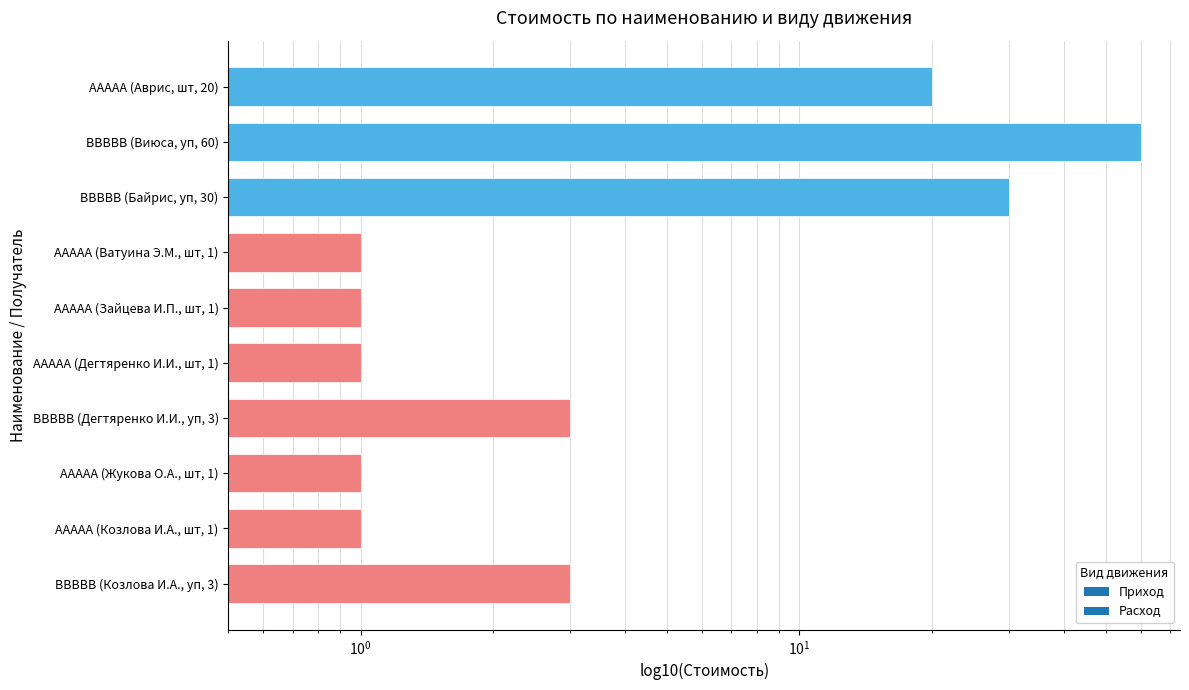

What is the difference between the values at ВВВВВ (Козлова И.А., уп, 3) and ААААА (Аврис, шт, 20)?

17